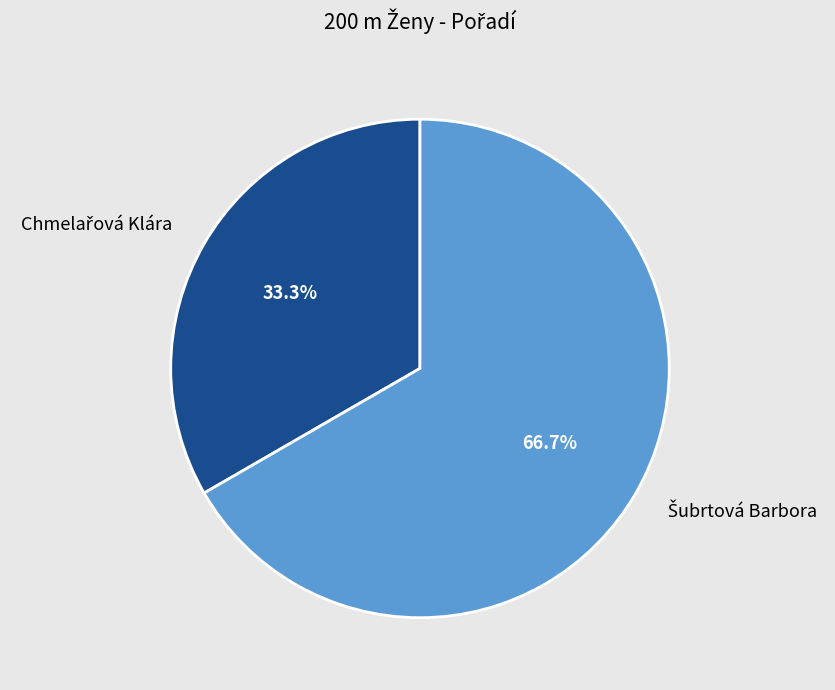

Do Šubrtová Barbora and Chmelařová Klára together represent more than half of the pie?

Yes